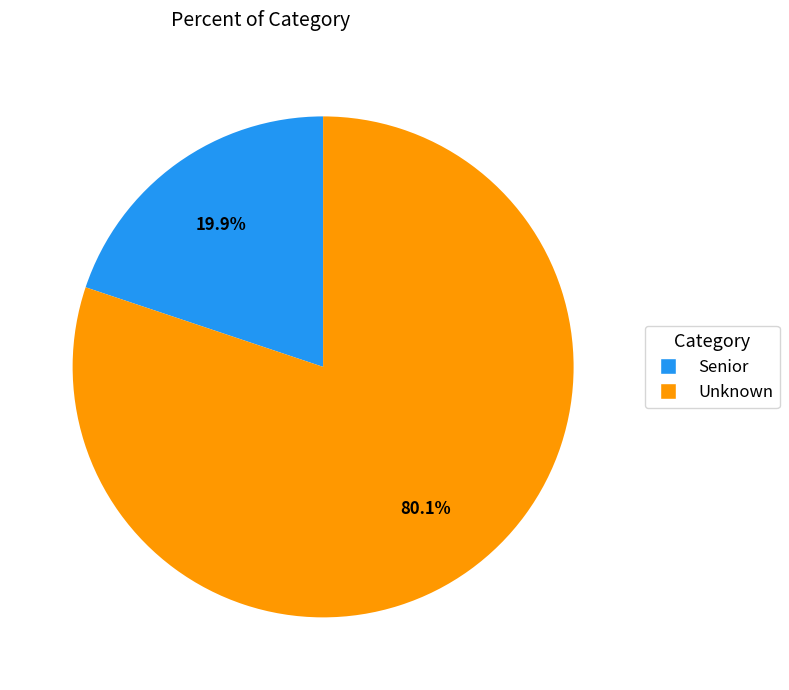

Which category has the smallest portion of the pie?

Senior